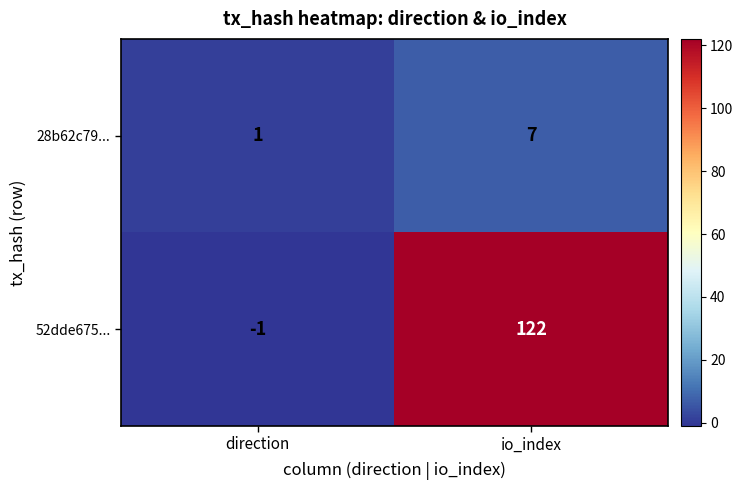

At which category is the sum across all series the highest?

io_index